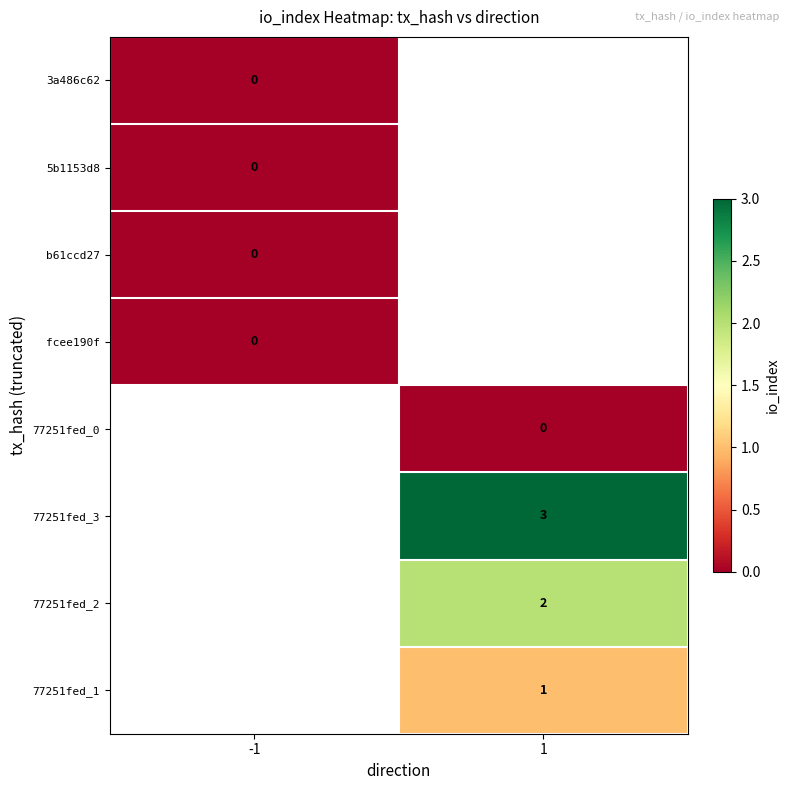

The 77251fed_1 series shows 1 at 1. True or false?

True